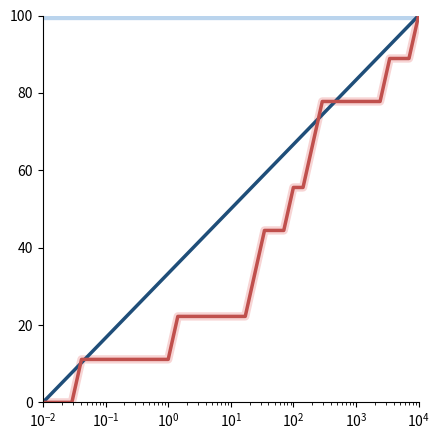

Reading left to right, extract all data points from this chart.

humidity_light: 99.9	99.9	99.9	99.9	99.9	99.9	99.9	99.9	99.9	99.9	99.9	99.9	99.9	99.9	99.9	99.9	99.9	99.9	99.9	99.9	99.9	99.9	99.9	99.9	99.9	99.9	99.9	99.9	99.9	99.9	99.9	99.9	99.9	99.9	99.9	99.9	99.9	99.9	99.9	99.9
temperature_light: 0.0	0.0	0.0	0.0	11.1	11.1	11.1	11.1	11.1	11.1	11.1	11.1	11.1	11.1	22.2	22.2	22.2	22.2	22.2	22.2	22.2	22.2	33.3	44.4	44.4	44.4	55.6	55.6	66.7	77.8	77.8	77.8	77.8	77.8	77.8	77.8	88.9	88.9	88.9	100.0
humidity: 0.0	2.6	5.1	7.7	10.3	12.8	15.4	17.9	20.5	23.1	25.6	28.2	30.8	33.3	35.9	38.5	41.0	43.6	46.2	48.7	51.3	53.8	56.4	59.0	61.5	64.1	66.7	69.2	71.8	74.4	76.9	79.5	82.1	84.6	87.2	89.7	92.3	94.9	97.4	100.0
temperature: 0.0	0.0	0.0	0.0	11.1	11.1	11.1	11.1	11.1	11.1	11.1	11.1	11.1	11.1	22.2	22.2	22.2	22.2	22.2	22.2	22.2	22.2	33.3	44.4	44.4	44.4	55.6	55.6	66.7	77.8	77.8	77.8	77.8	77.8	77.8	77.8	88.9	88.9	88.9	100.0